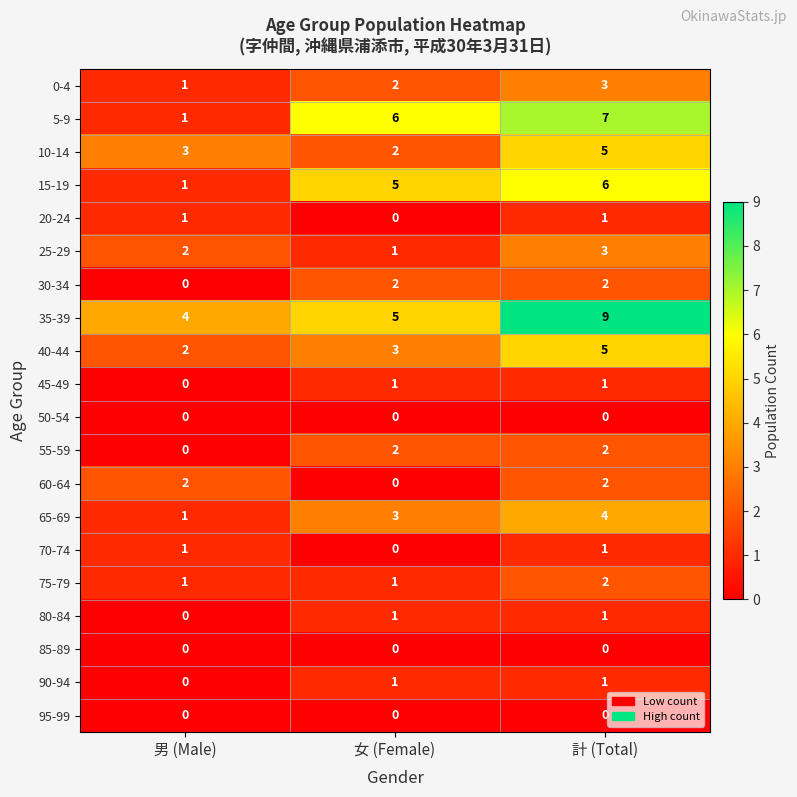

Is it true that 90-94 equals 2 at 女 (Female)?

False